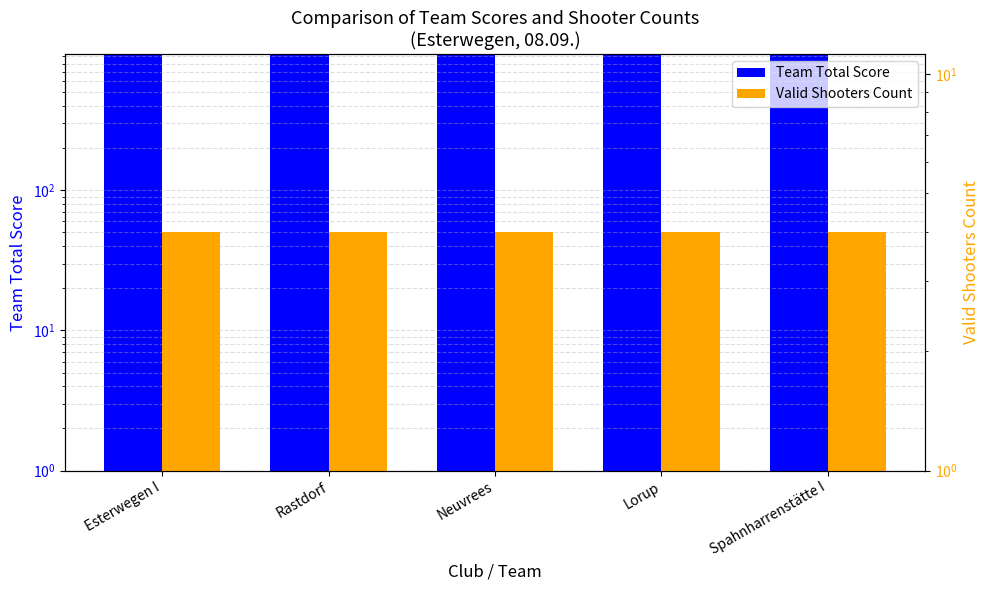

What is the minimum value shown in the chart?

4.0